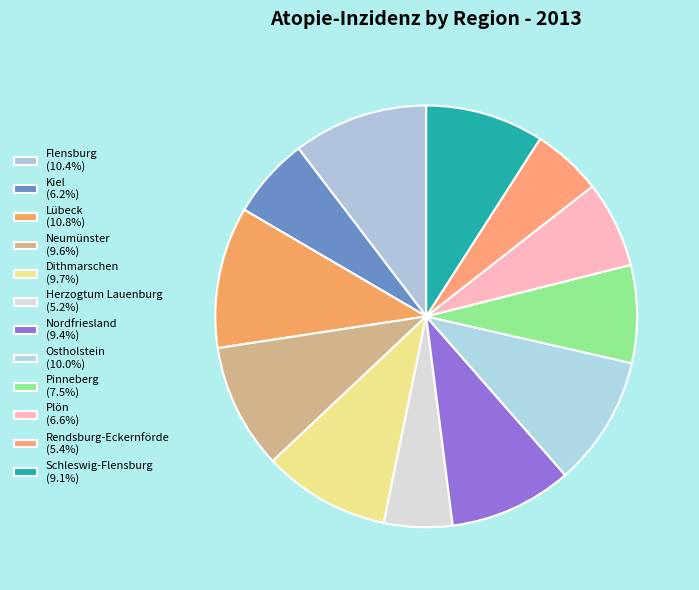

Count the number of slices in the pie.

12